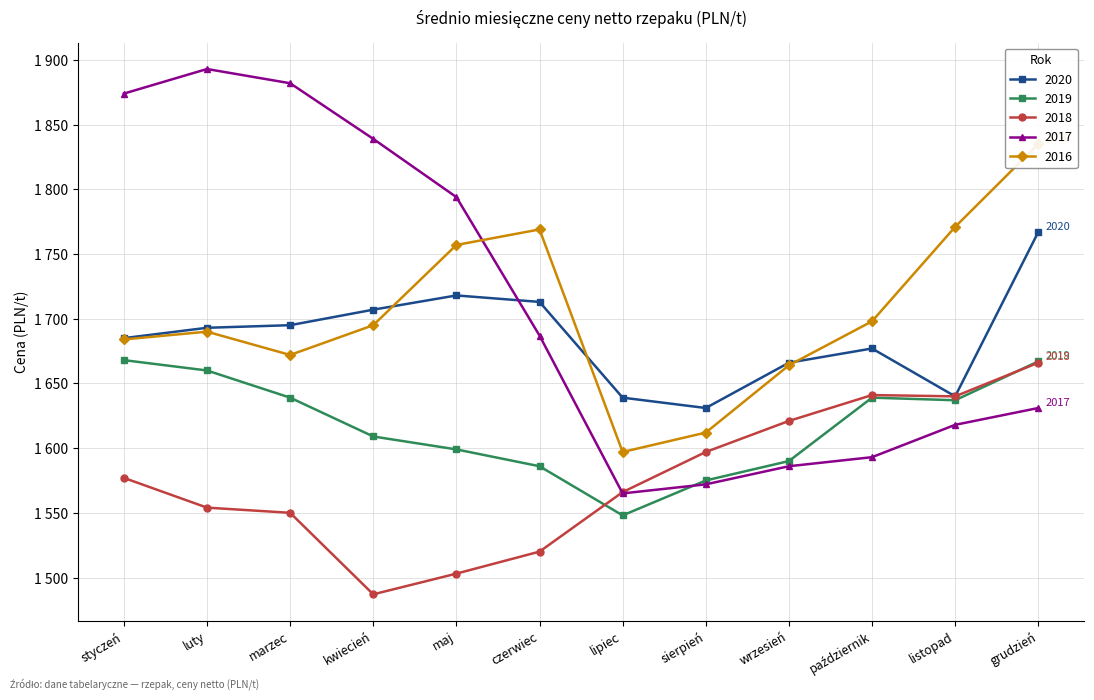

What is the difference between the maximum and second lowest values in the 2020 series?

128